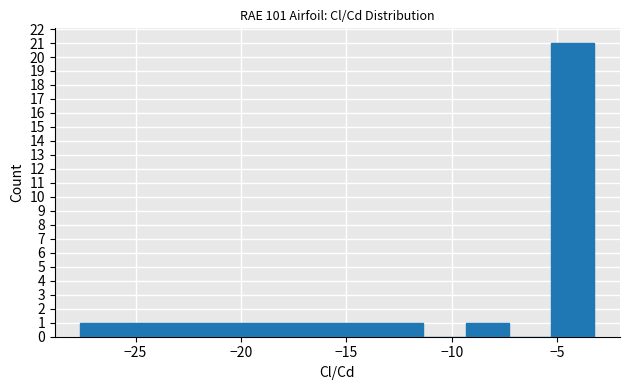

Reading left to right, transcribe this chart: for each bar, give the range it covers on the x-axis and its height. Neither the bar edges nor the heights are printed on the chart, so give them approximately, as read against the axes.

-27.5 to -25.5: 1
-25.5 to -23.5: 1
-23.5 to -21.5: 1
-21.5 to -19.5: 1
-19.5 to -17.5: 1
-17.5 to -15.5: 1
-15.5 to -13.5: 1
-13.5 to -11.5: 1
-11.5 to -9.5: 0
-9.5 to -7.5: 1
-7.5 to -5.5: 0
-5.5 to -3.0: 21